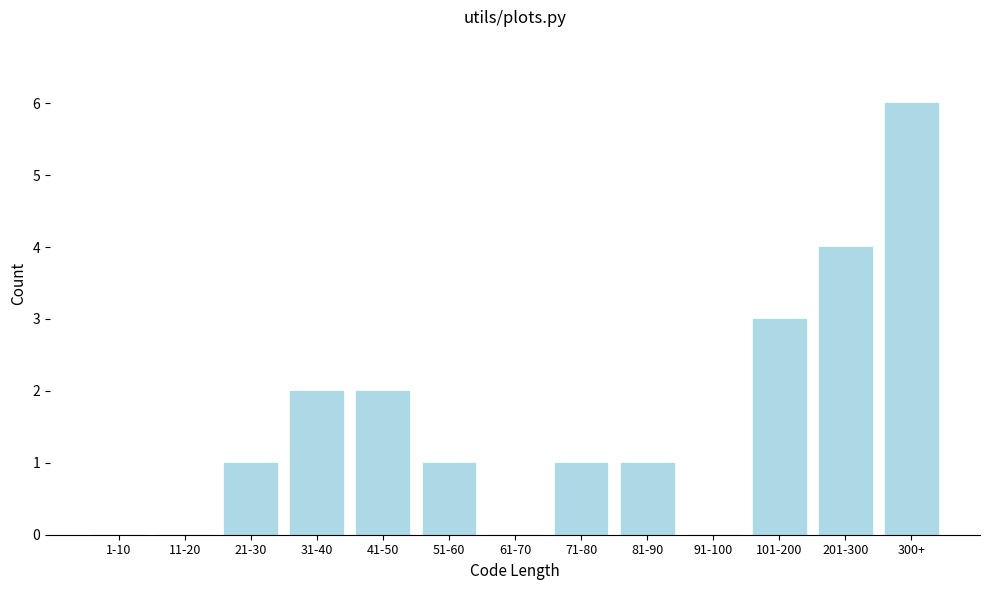

Reading right to left, what are all the values shown in this chart?

300+=6	201-300=4	101-200=3	91-100=0	81-90=1	71-80=1	61-70=0	51-60=1	41-50=2	31-40=2	21-30=1	11-20=0	1-10=0